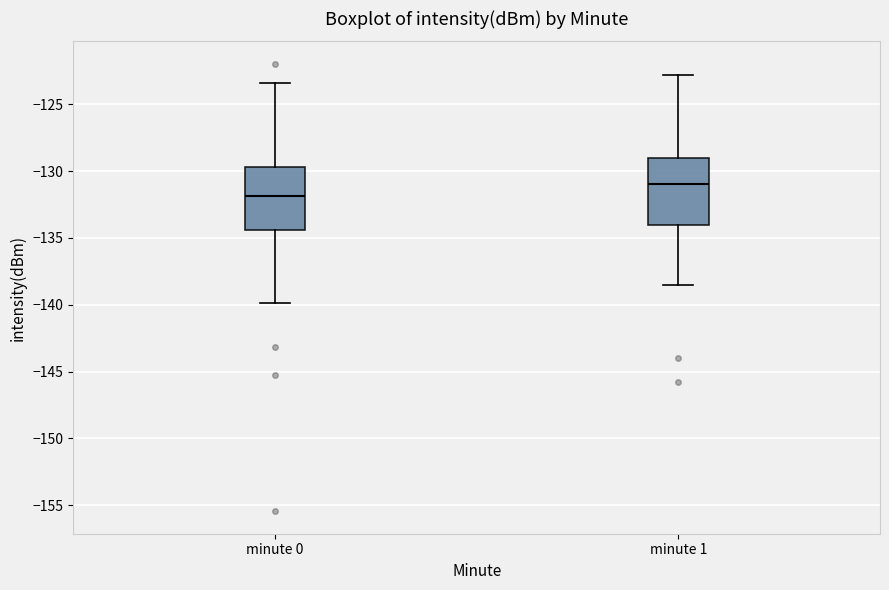

Reading left to right, transcribe this box plot: for each box, give where its median line is, the range the box spans, and where its two whiskers end, as read against the y-axis. The values are not printed on the chart, so give them approximately, as read against the axis.

minute 0: median -132.0, box -134.5 to -129.5, whiskers -140.0 to -123.5
minute 1: median -131.0, box -134.0 to -129.0, whiskers -138.5 to -123.0